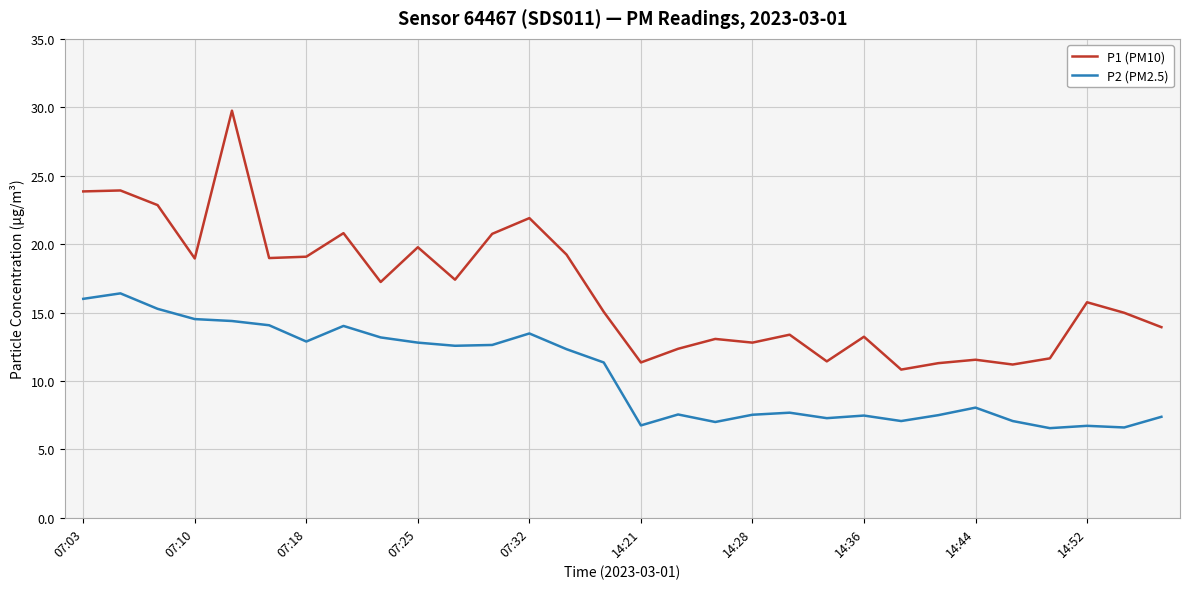

Which series has the largest total across all categories?

P1 (PM10)